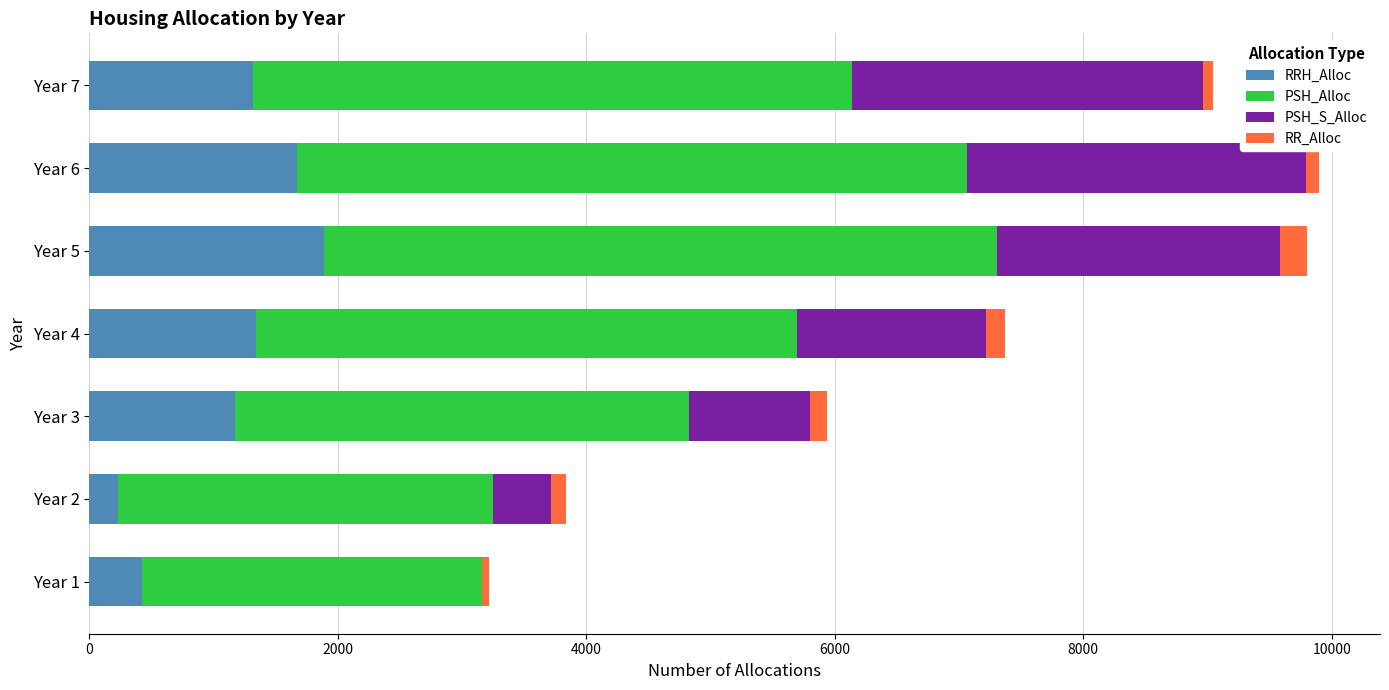

At which label does RRH_Alloc reach its peak?

Year 5